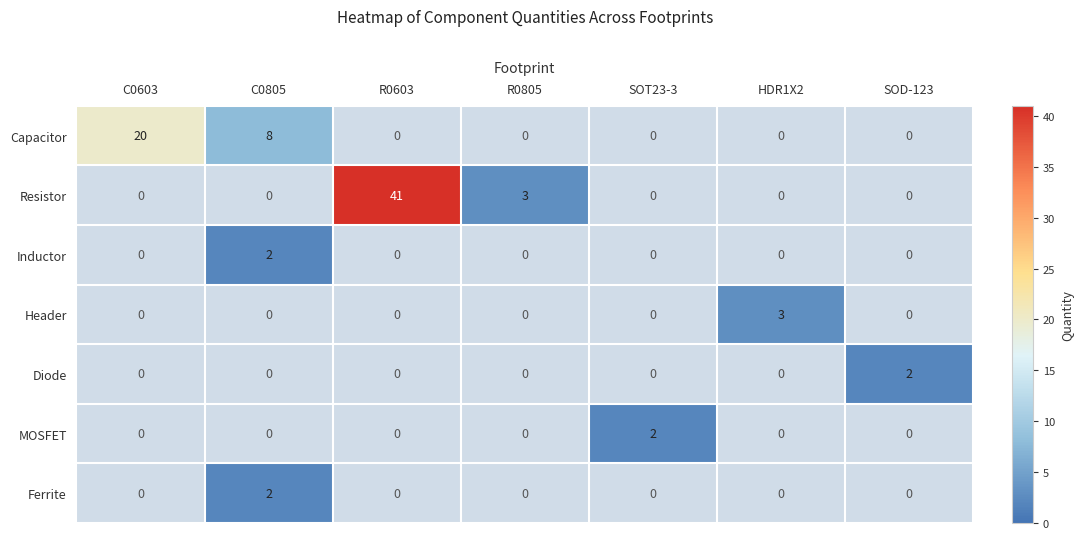

Between HDR1X2 and R0805, which is larger?

R0805